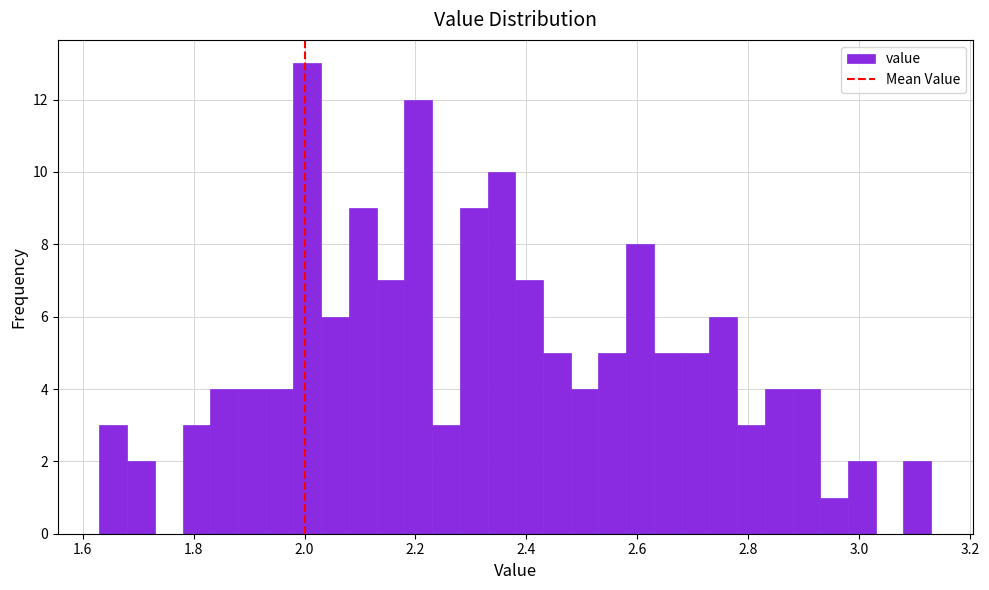

Around what value on the x-axis is the tallest bar? Give the approximate position of its centre, as read against the axis.

2.00